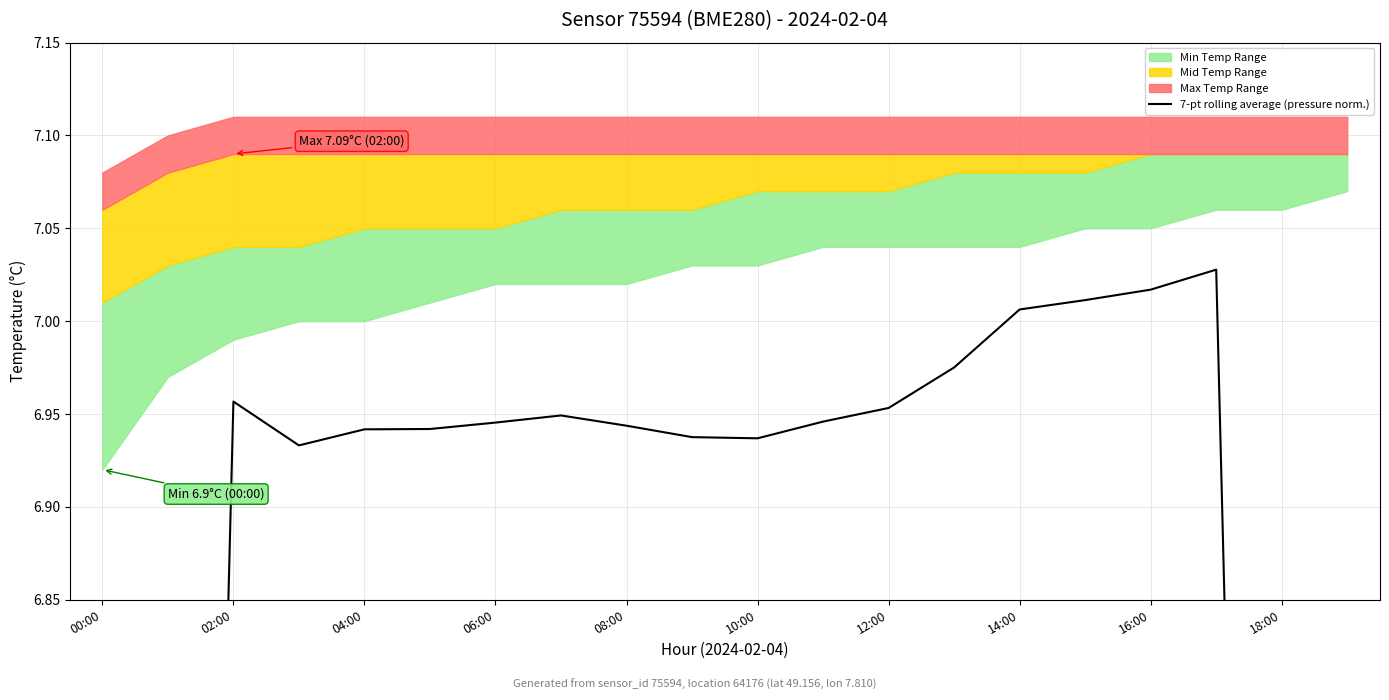

Which has a higher value, 12:00 or 10:00?

12:00